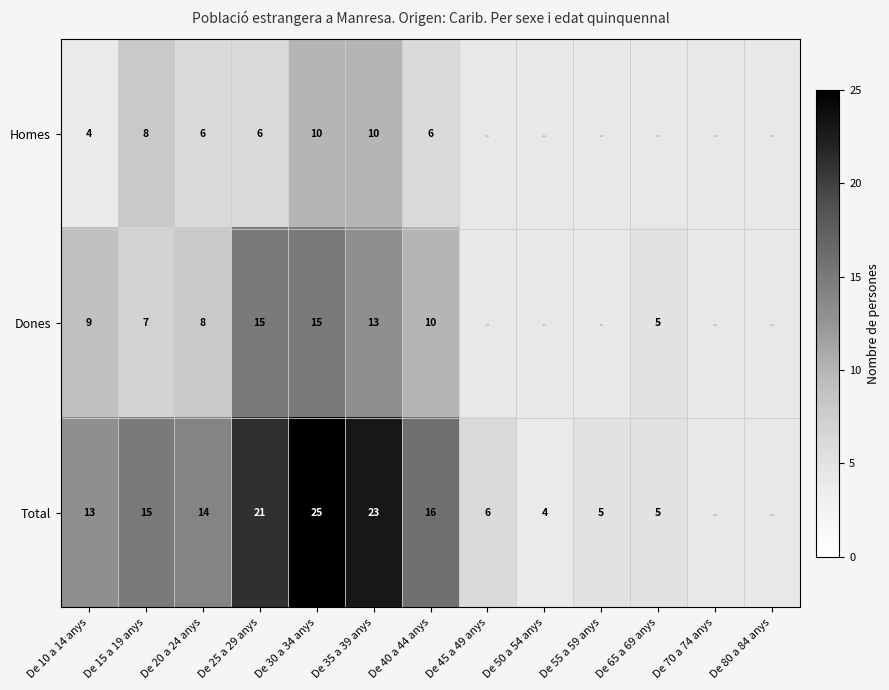

How many series are shown in this chart?

3